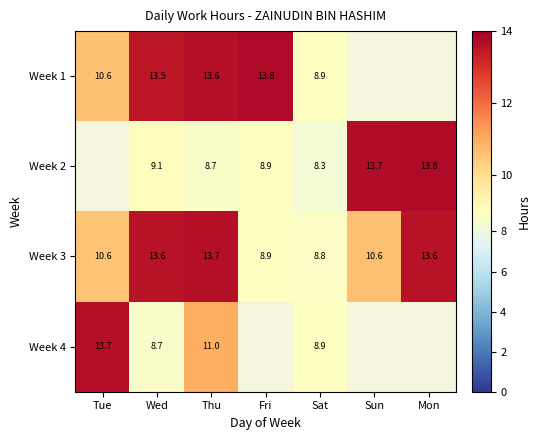

How many data points in Week 3 are above 10?

5